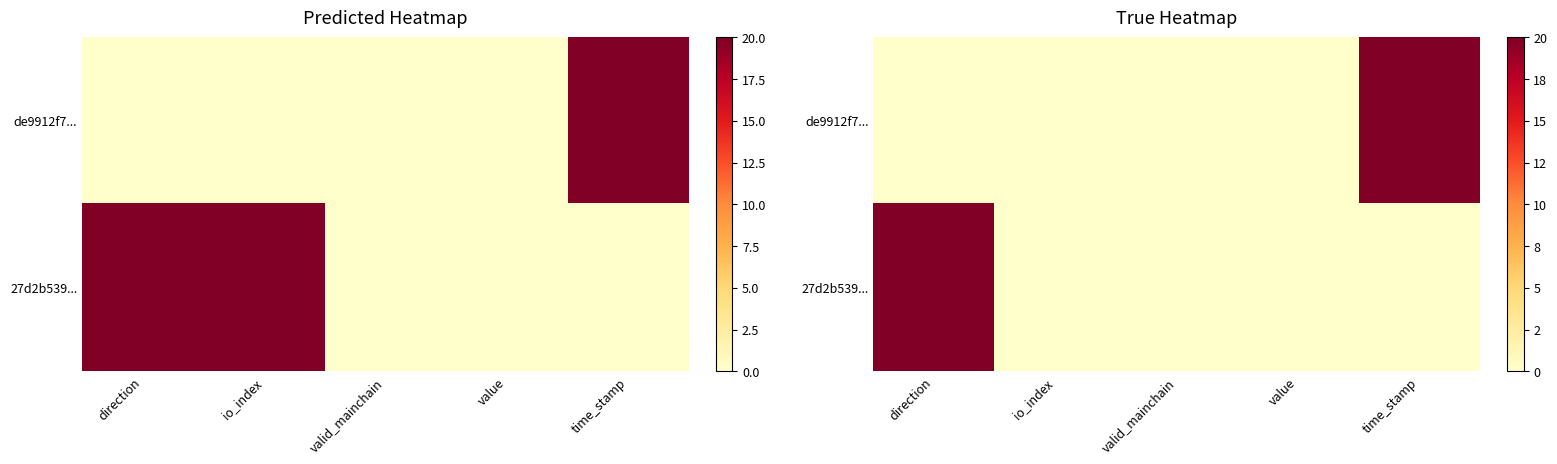

List the series in order of their peak value, lowest first.

de9912f7..., 27d2b539...